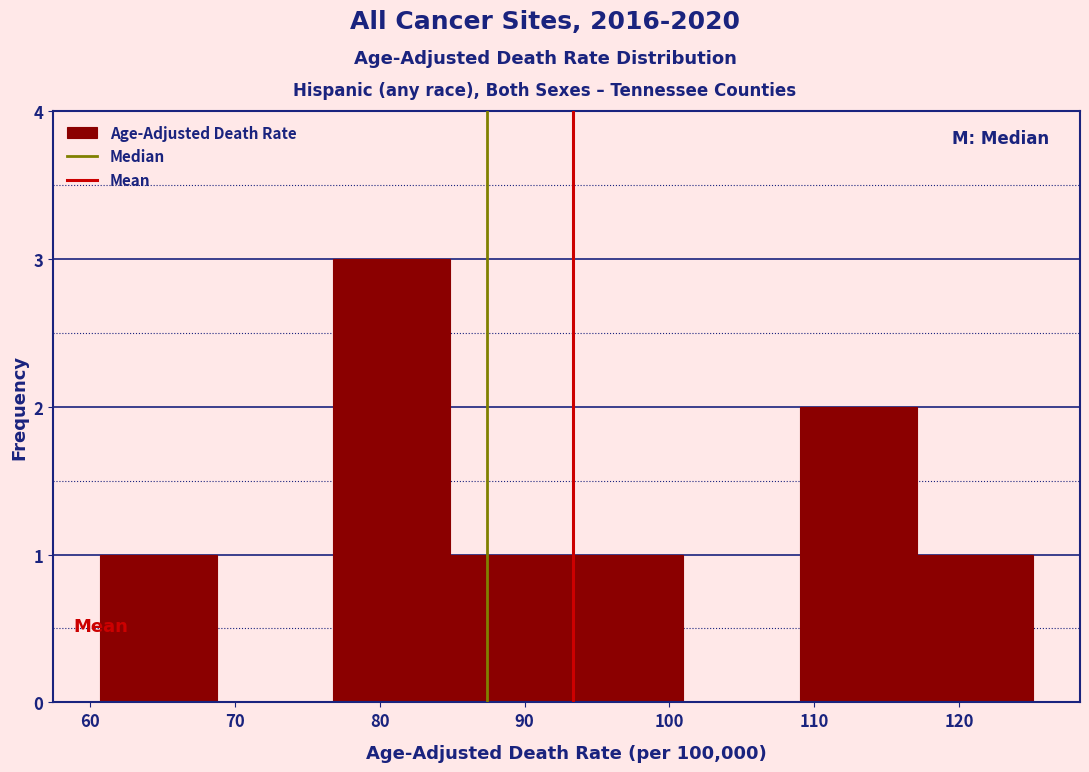

Reading left to right, list every bar in this chart as the range it spans on the x-axis followed by its height. Neither the bar edges nor the heights are printed on the chart, so give them approximately, as read against the axes.

61 to 69: 1
69 to 77: 0
77 to 85: 3
85 to 93: 1
93 to 101: 1
101 to 109: 0
109 to 117: 2
117 to 125: 1